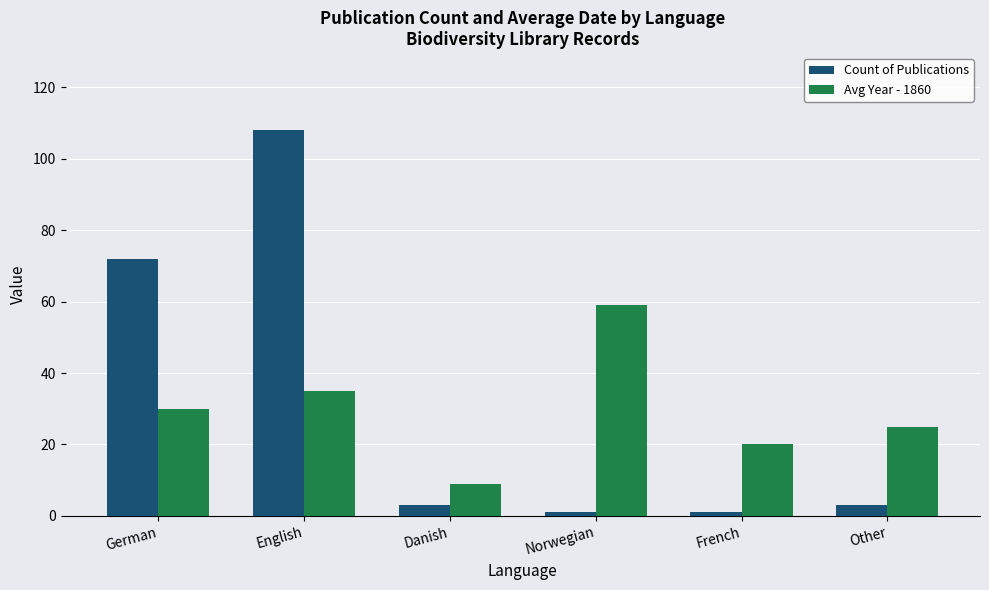

At German, list the series in order from largest to smallest.

Count of Publications, Avg Year - 1860